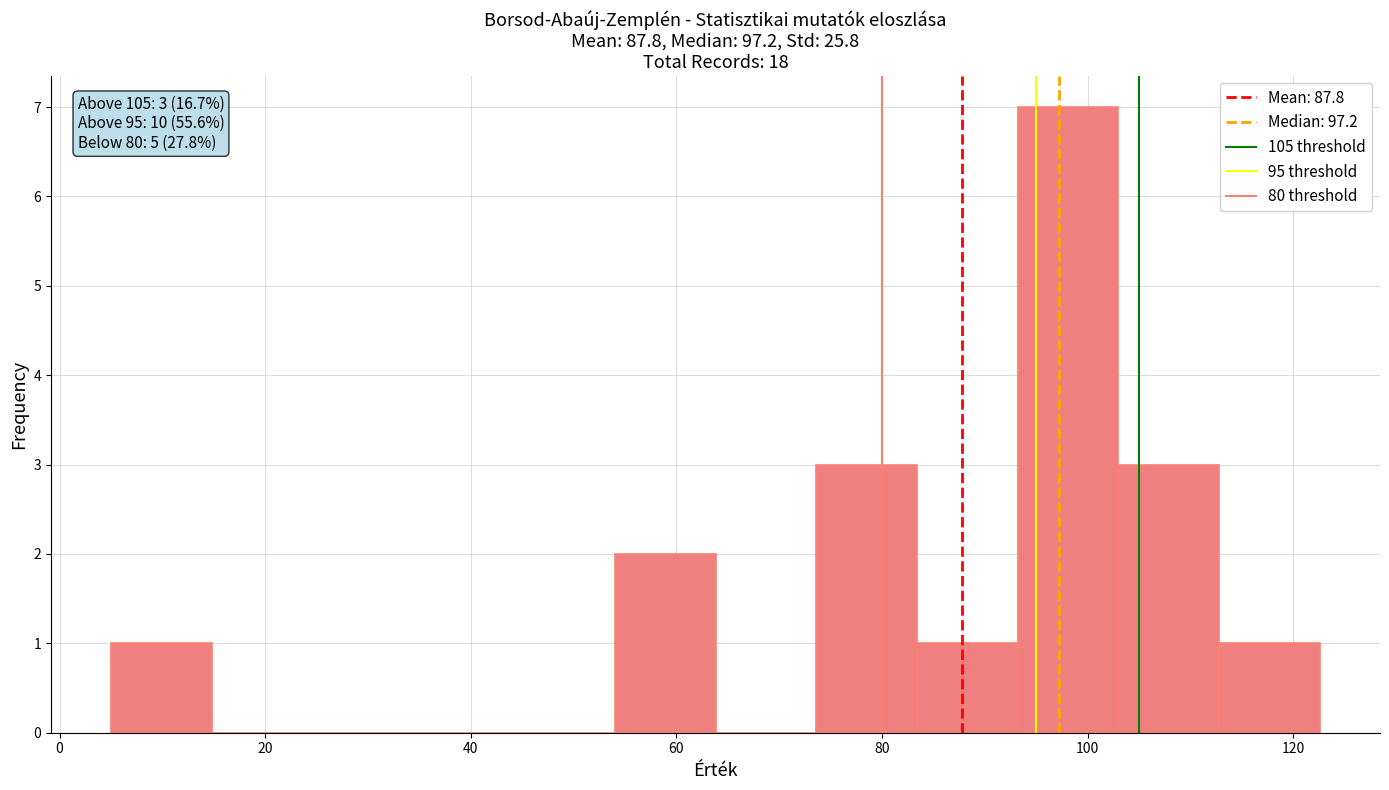

Over which range of the x-axis is the bar tallest?

94 to 102